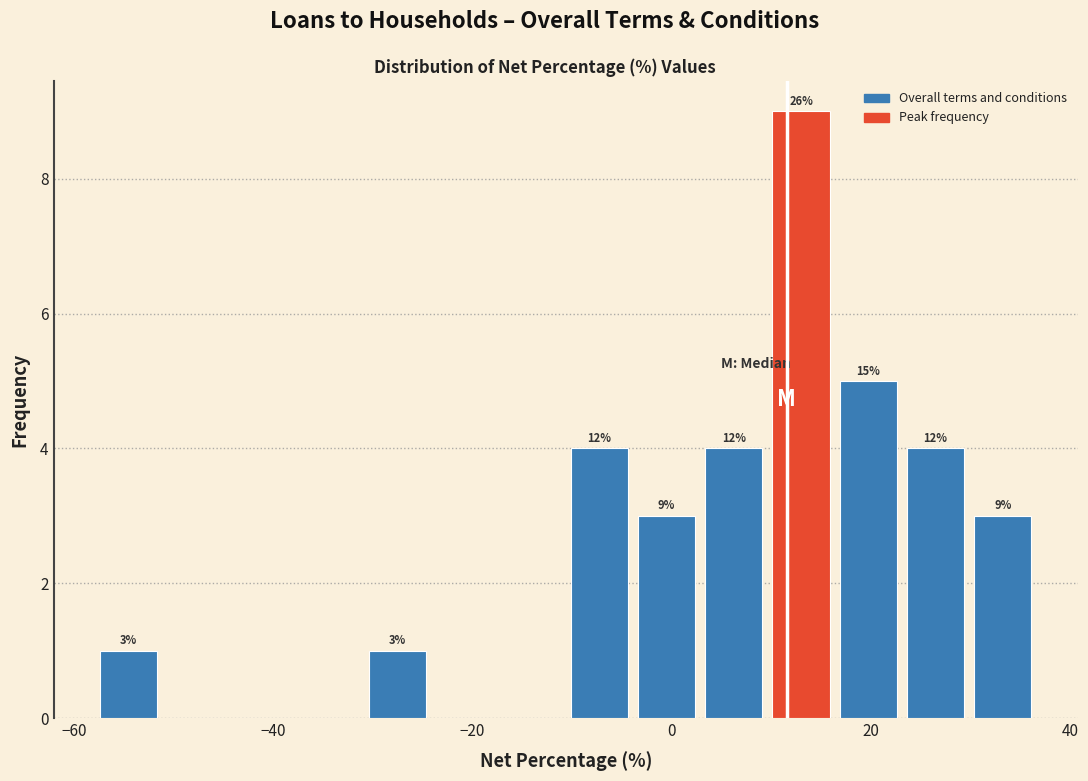

Read against the x-axis, roughly where is the centre of the tallest bar?

12